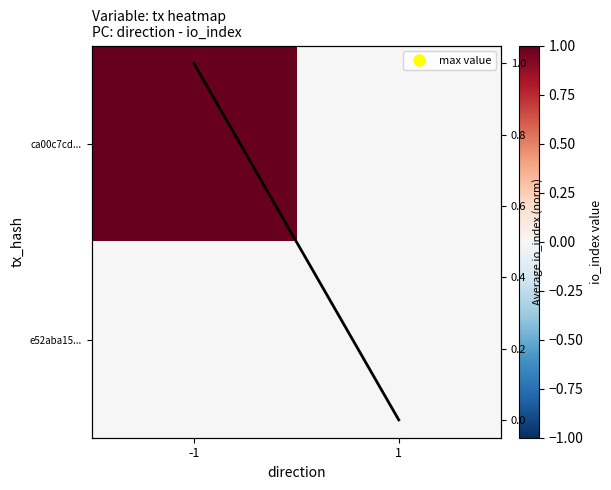

Is the value of e52aba15... at -1 greater than the value of ca00c7cd... at 1?

No